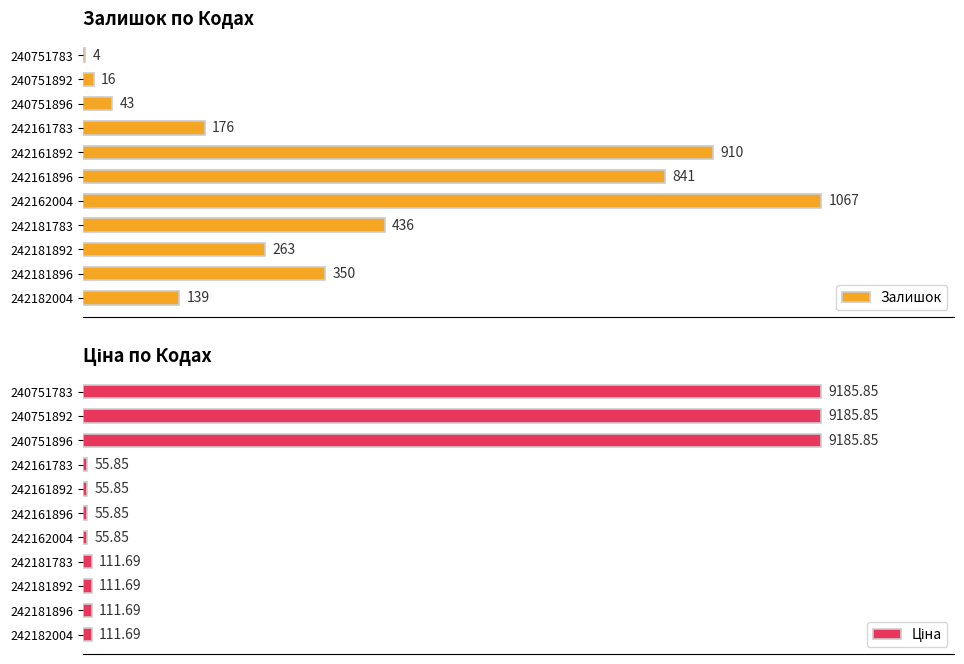

What is the lowest value of the Ціна series?

55.9